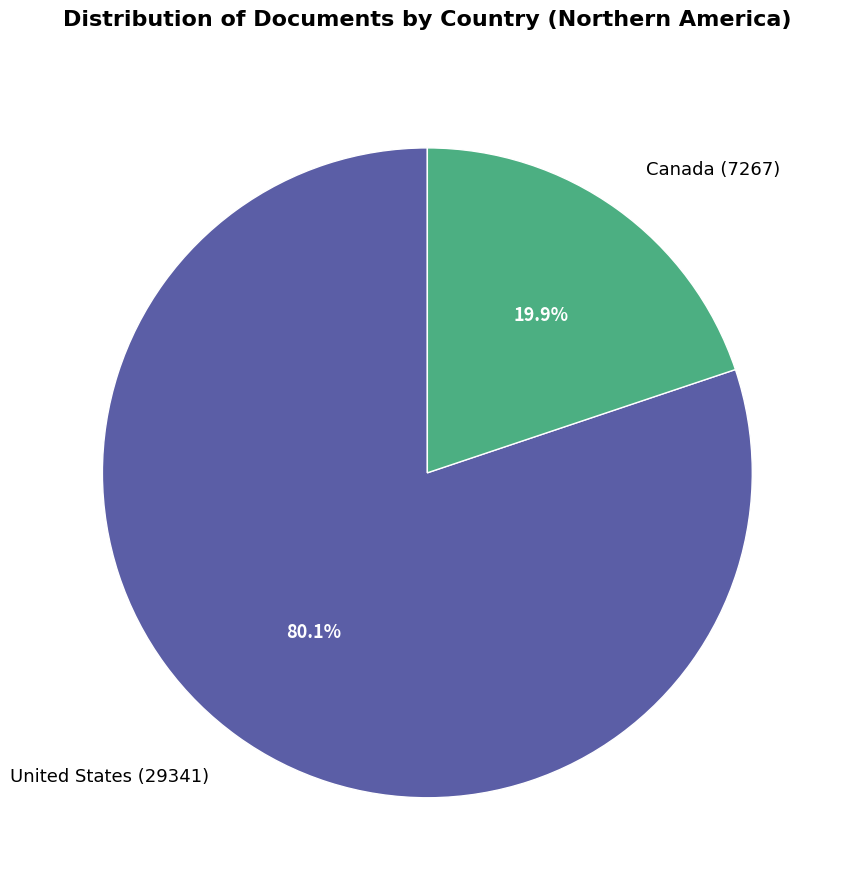

Between Canada and United States, which is larger?

United States